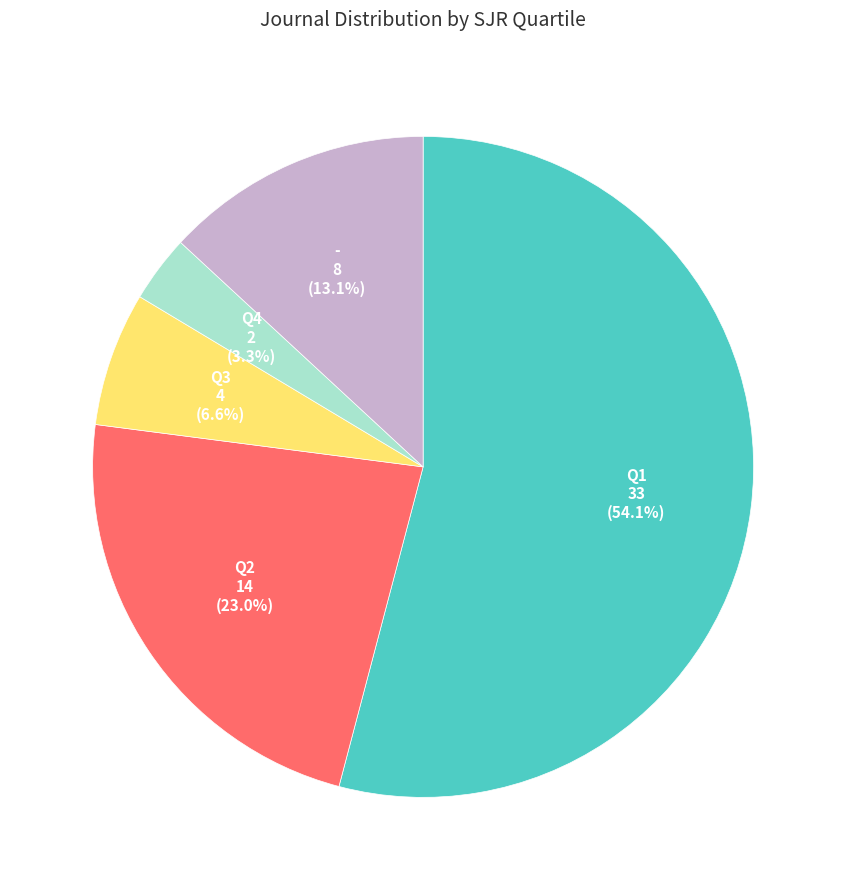

The Q3 slice represents 7% of the pie. True or false?

True